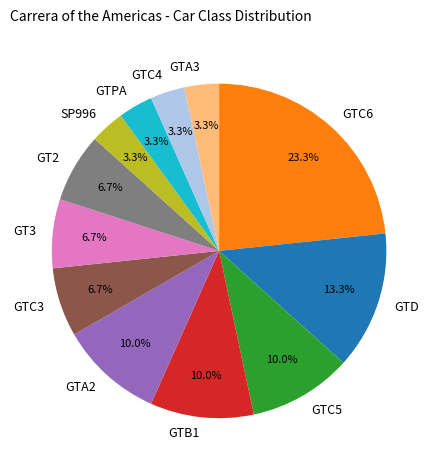

Combined, what portion of the pie is GTD and GT3?

20.0%